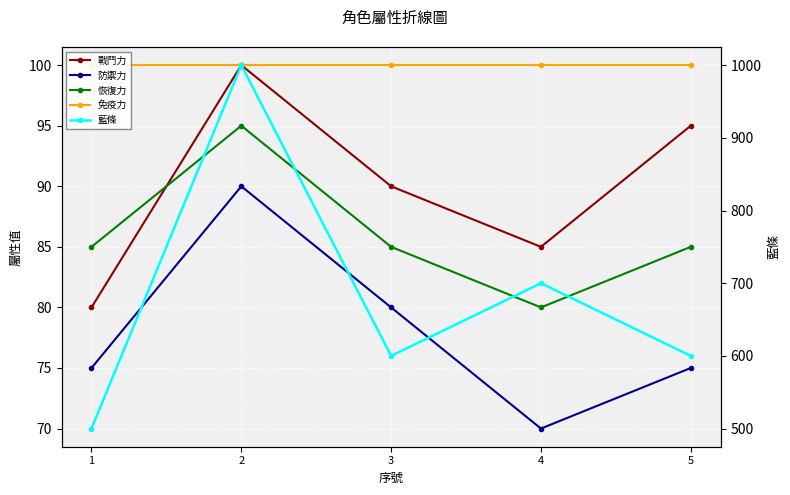

Between 1 and 2, which series saw the biggest shift?

藍條